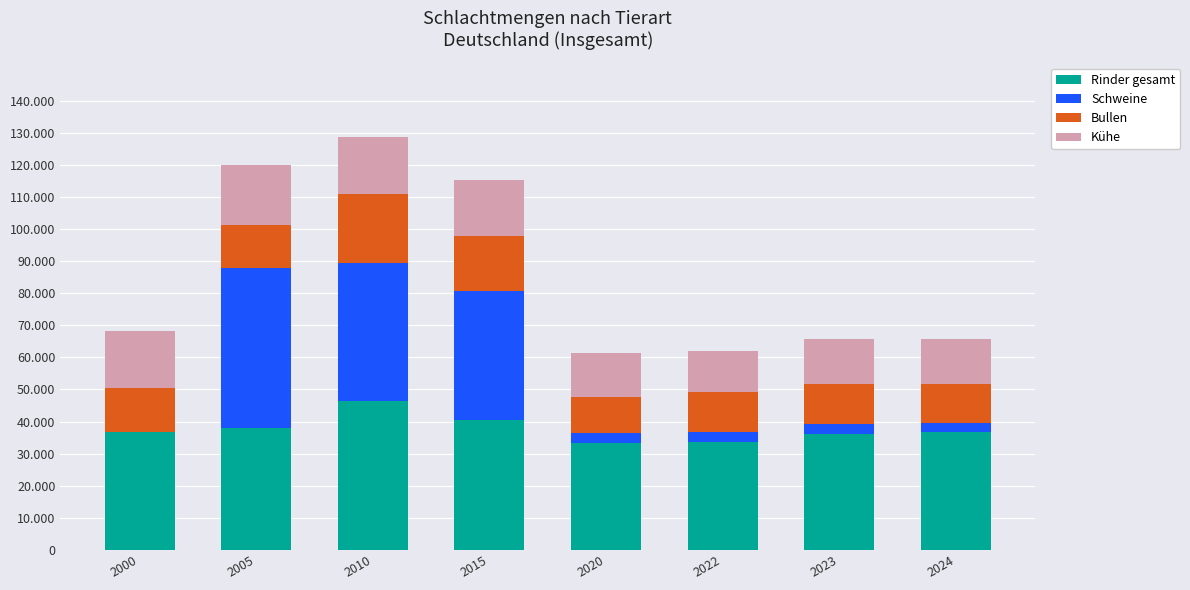

Which series has the widest spread of values?

Schweine